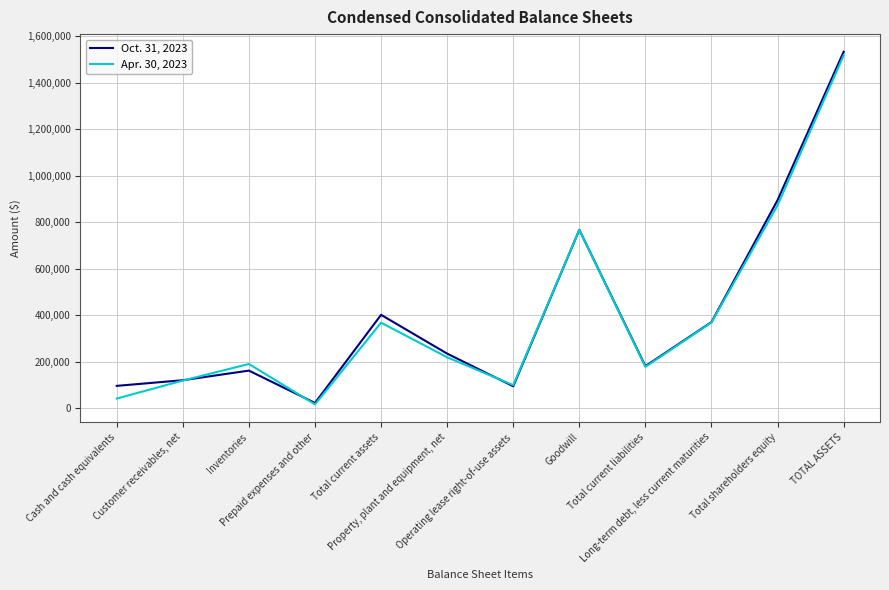

What is the maximum value shown in the chart?

1534105